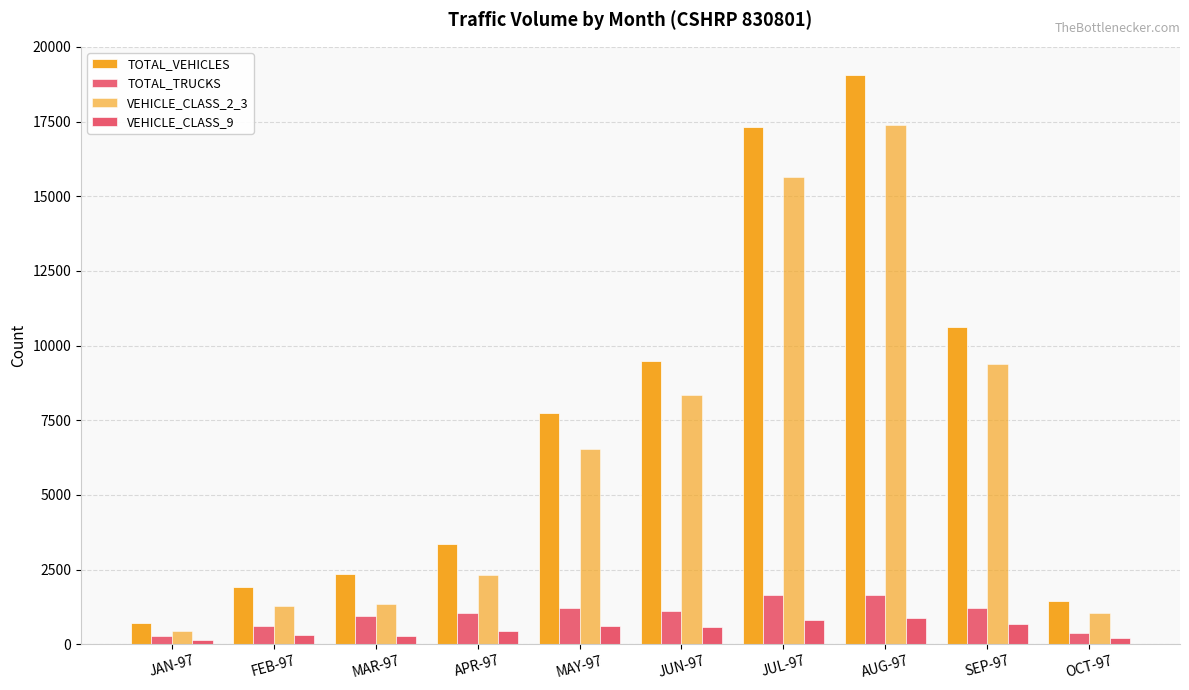

How many values in the VEHICLE_CLASS_2_3 series are below 6520?

5